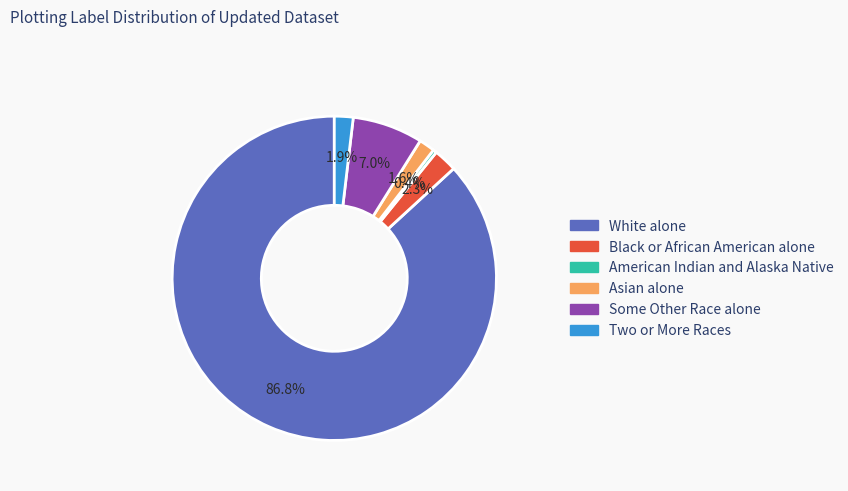

How many slices are in this pie chart?

6